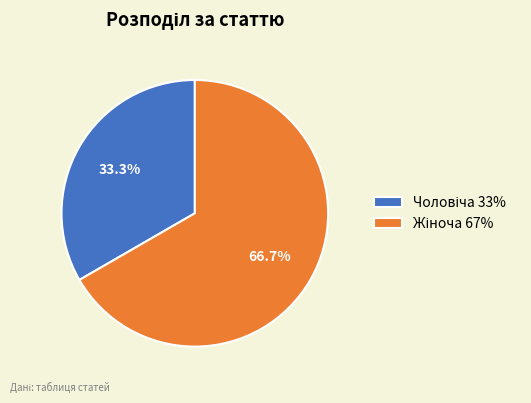

Is there any slice that represents more than half of the pie?

Yes